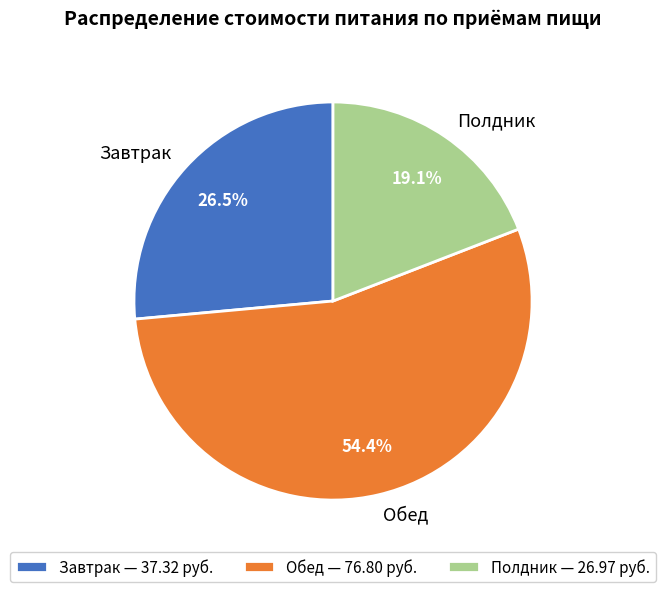

Is there a majority slice in this chart?

Yes